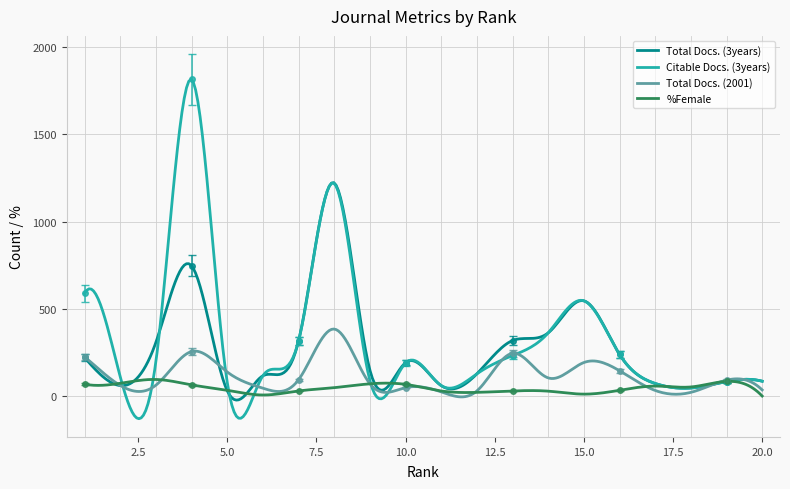

What is the value of the Citable Docs. (3years) point at the 16th from the left?

239